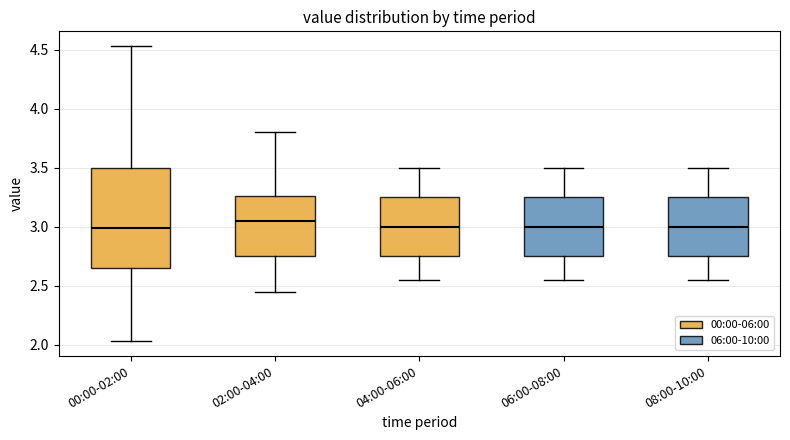

Where is the lower edge of the box for 00:00-02:00 on the y-axis? The values are not printed on the chart, so give them approximately, as read against the axis.

2.65